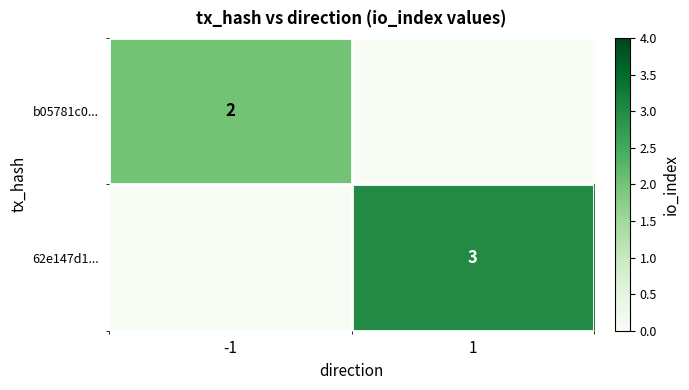

At which category is the sum across all series the highest?

1